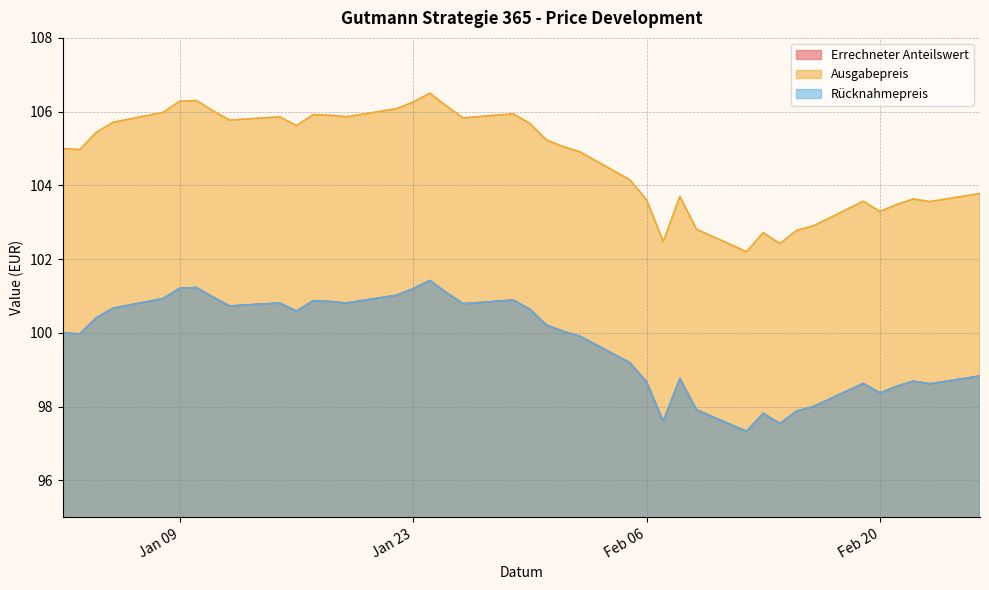

How many values in the Ausgabepreis series are below 105?

18